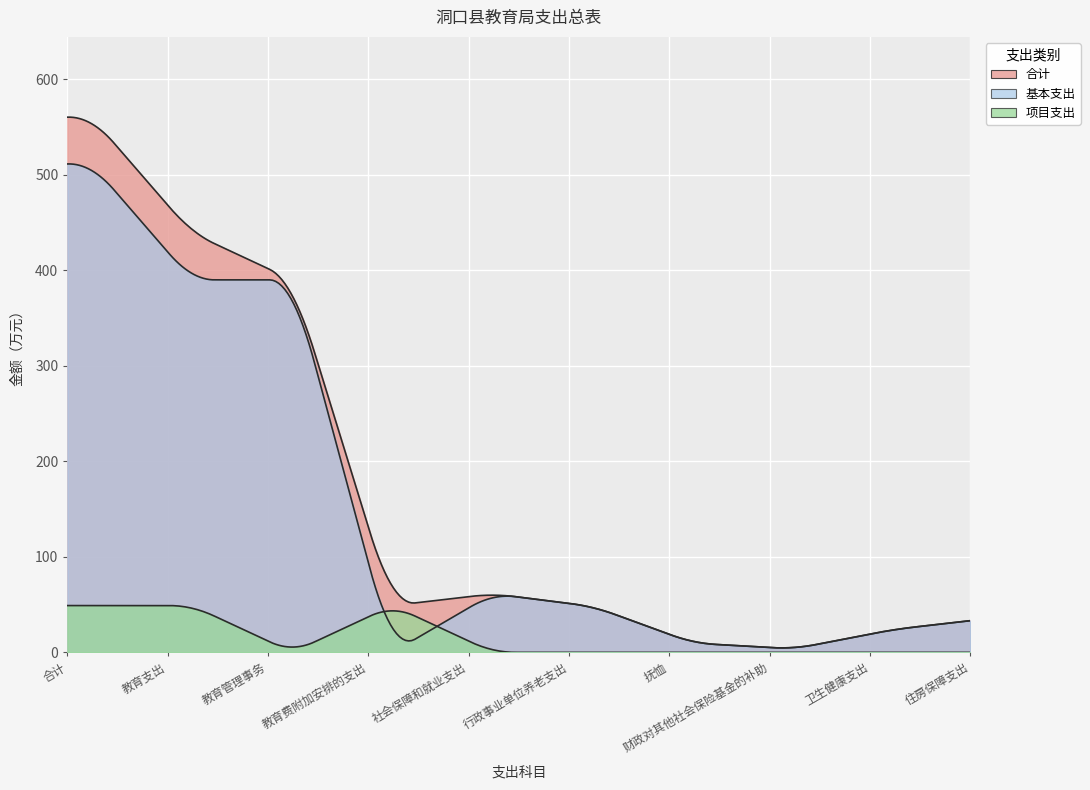

What is the total value across all series at 社会保障和就业支出?

122.6